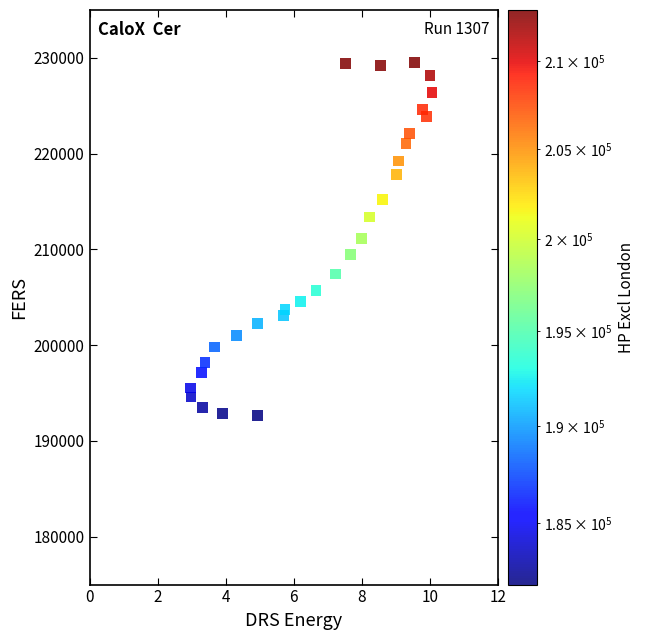

What is the range of X values (max minus min)?

7.1